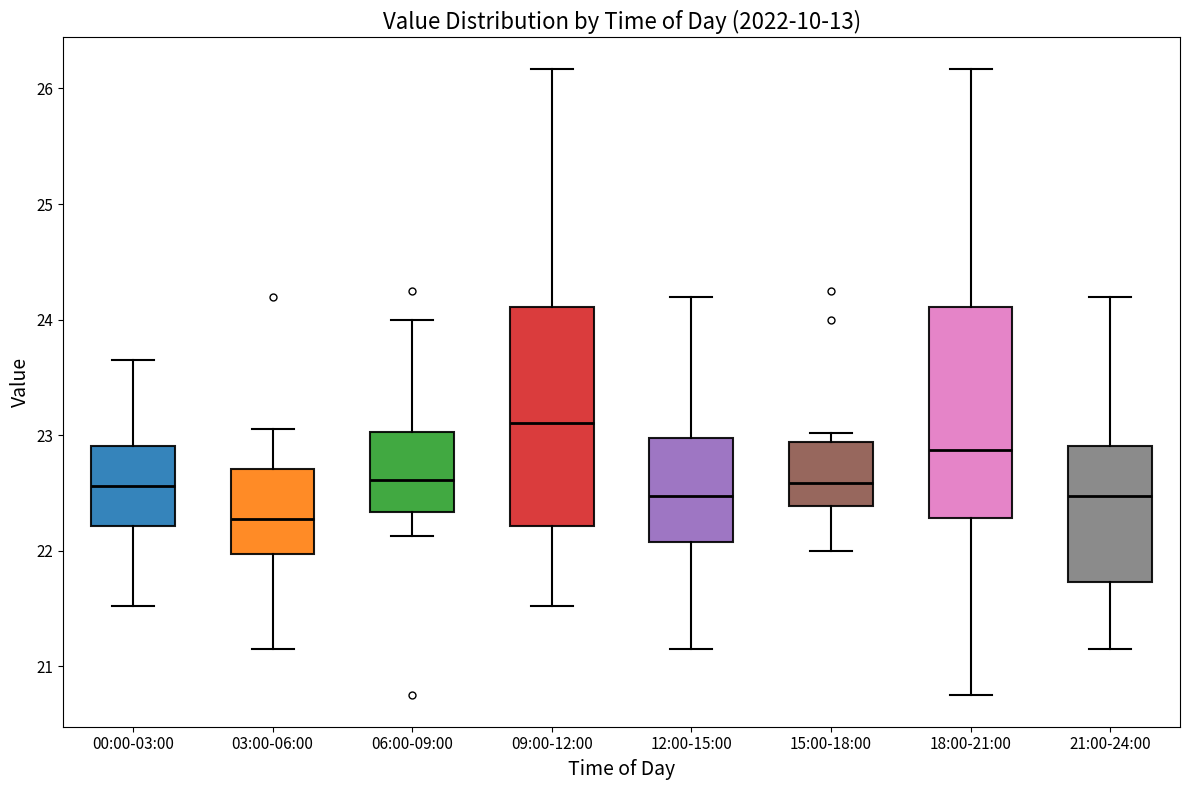

Reading left to right, transcribe this box plot: for each box, give where its median line is, the range the box spans, and where its two whiskers end, as read against the y-axis. The values are not printed on the chart, so give them approximately, as read against the axis.

00:00-03:00: median 22.6, box 22.2 to 22.9, whiskers 21.5 to 23.7
03:00-06:00: median 22.3, box 22.0 to 22.7, whiskers 21.2 to 23.1
06:00-09:00: median 22.6, box 22.3 to 23.0, whiskers 22.1 to 24.0
09:00-12:00: median 23.1, box 22.2 to 24.1, whiskers 21.5 to 26.2
12:00-15:00: median 22.5, box 22.1 to 23.0, whiskers 21.2 to 24.2
15:00-18:00: median 22.6, box 22.4 to 22.9, whiskers 22.0 to 23.0
18:00-21:00: median 22.9, box 22.3 to 24.1, whiskers 20.8 to 26.2
21:00-24:00: median 22.5, box 21.7 to 22.9, whiskers 21.2 to 24.2